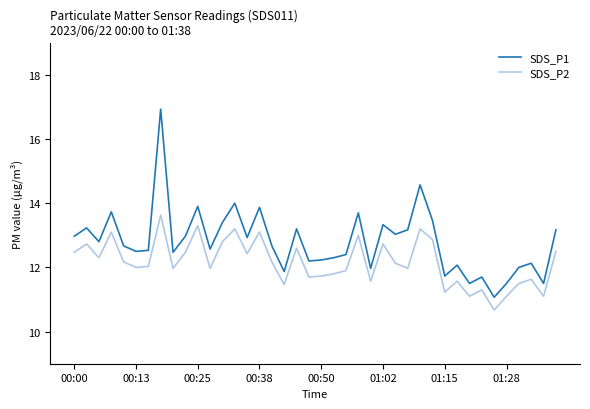

What is the difference between the maximum and minimum values in the SDS_P1 series?

5.9